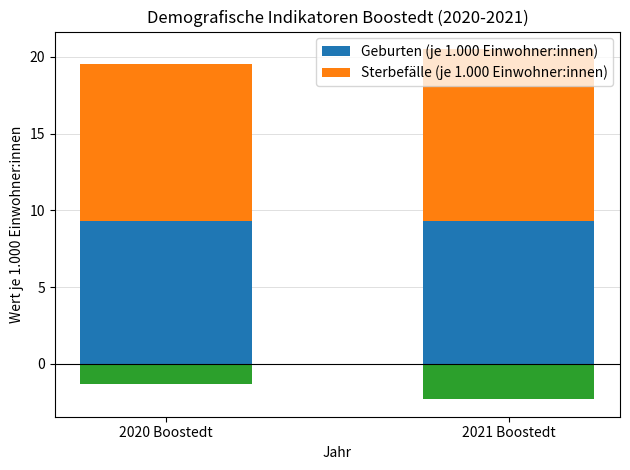

What is the greatest value displayed?

11.2